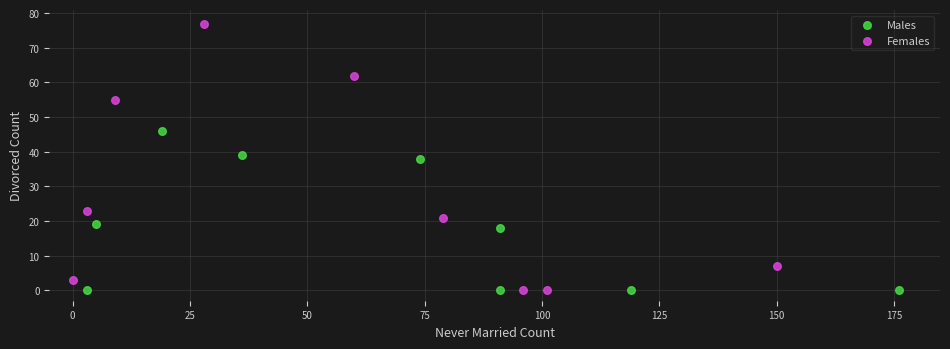

What are all the series names shown in the legend?

Males, Females